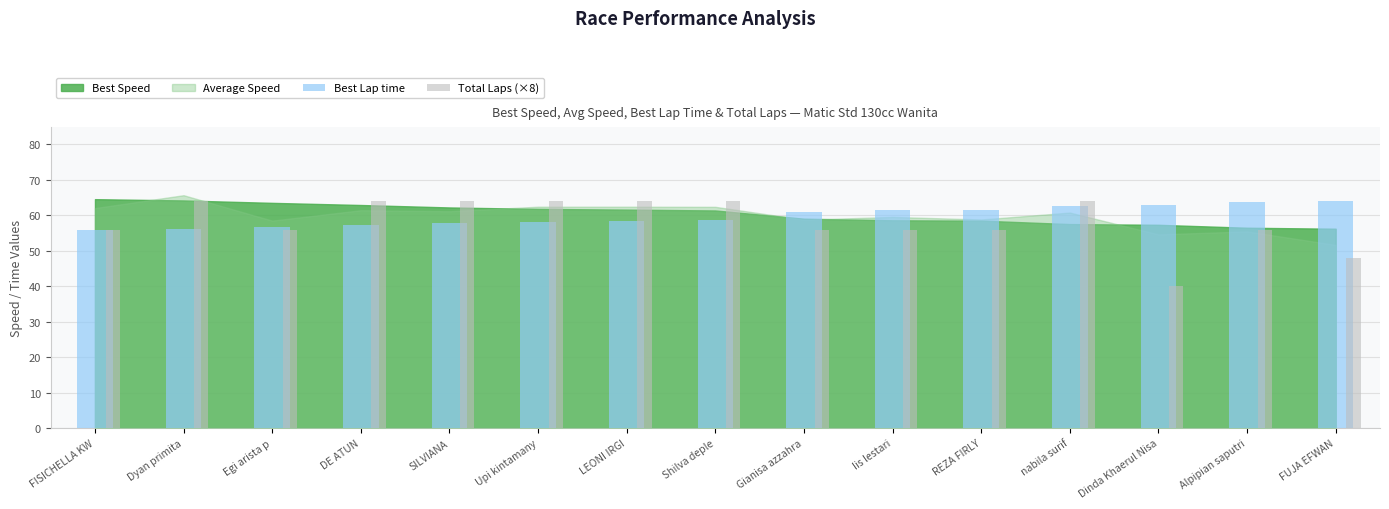

How many data points does each series have?

15